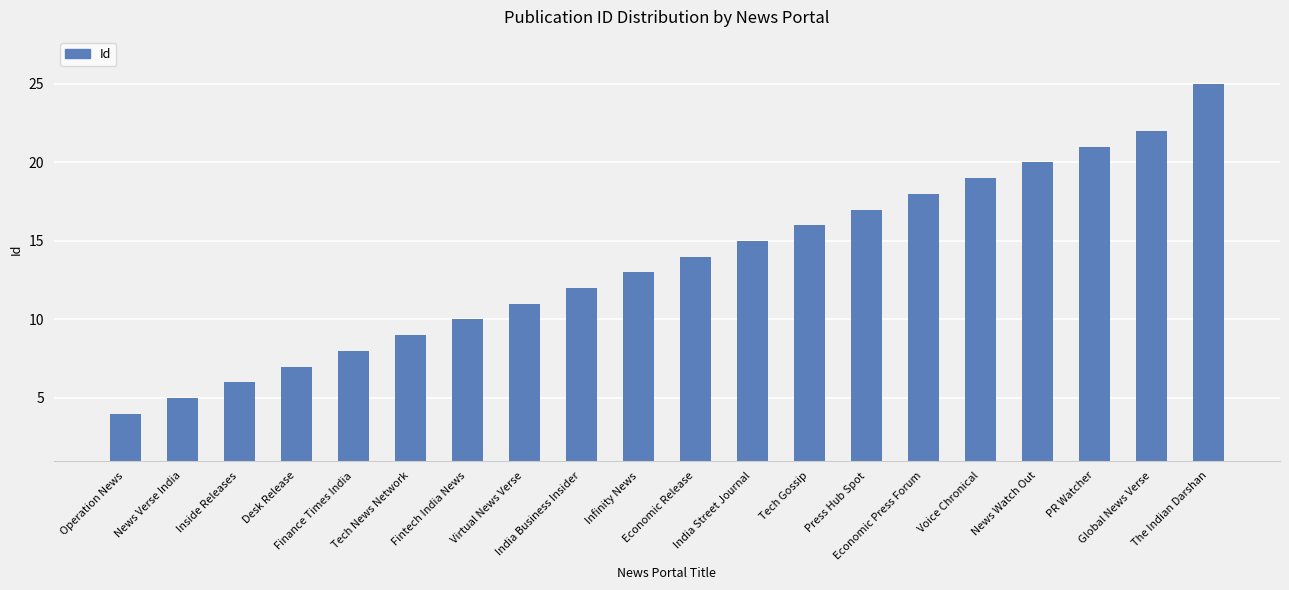

How many categories are shown in the chart?

20